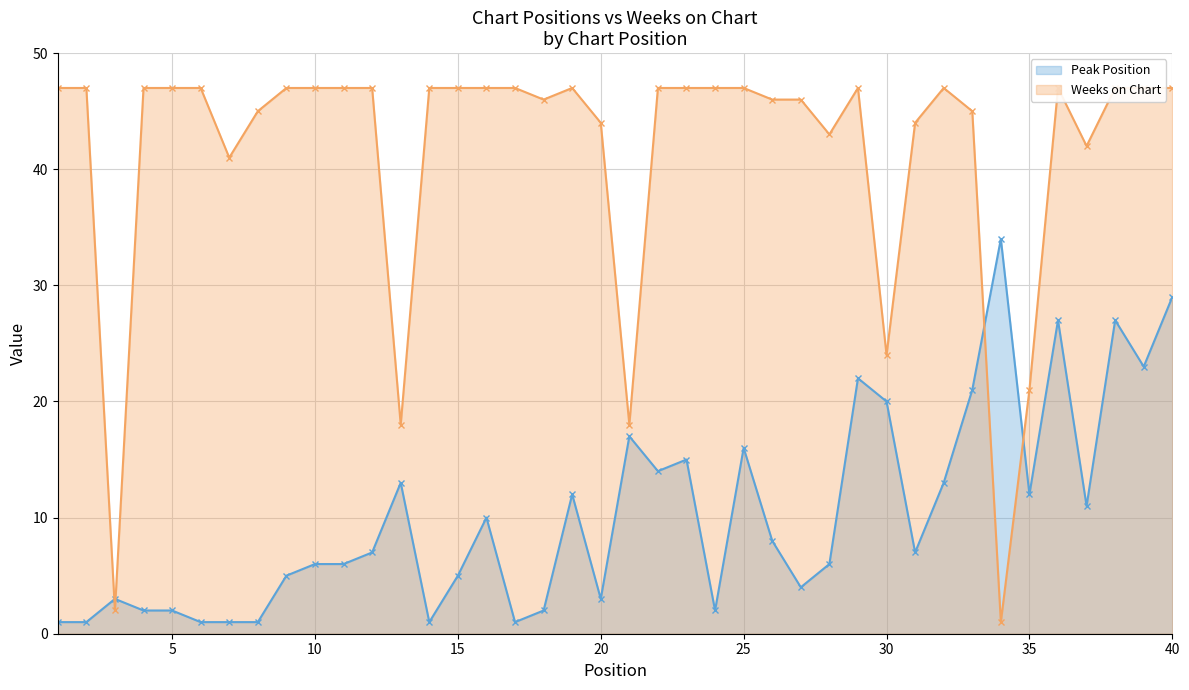

Is the value of Peak Position at 4 greater than the value of Weeks on Chart at 13?

No